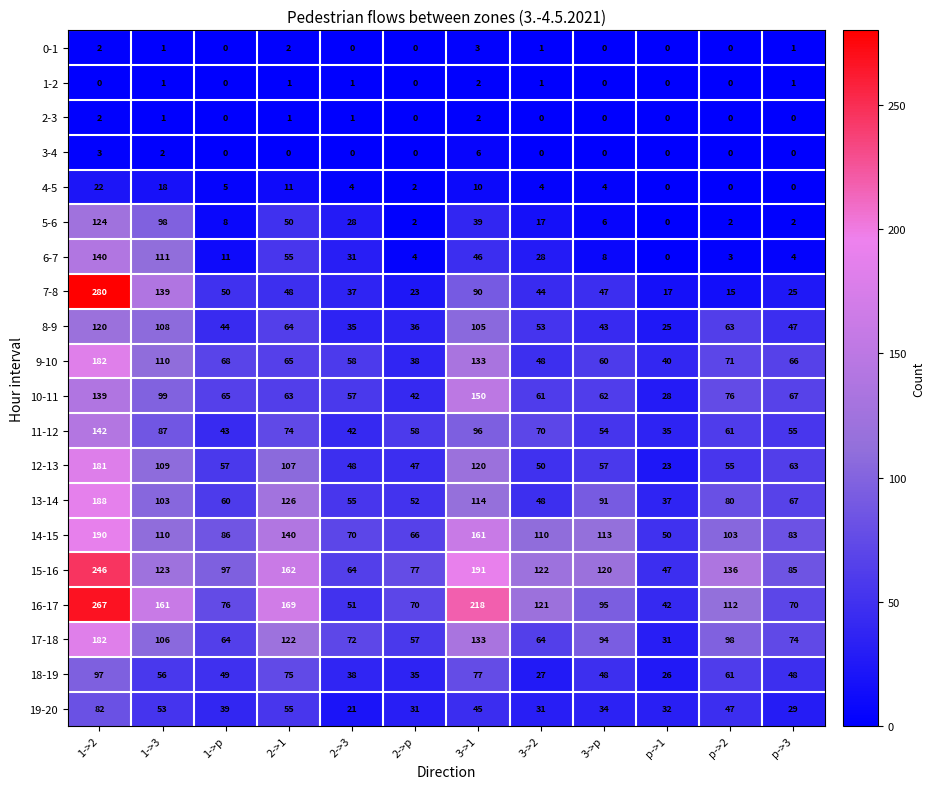

At which category is the sum across all series the highest?

1->2